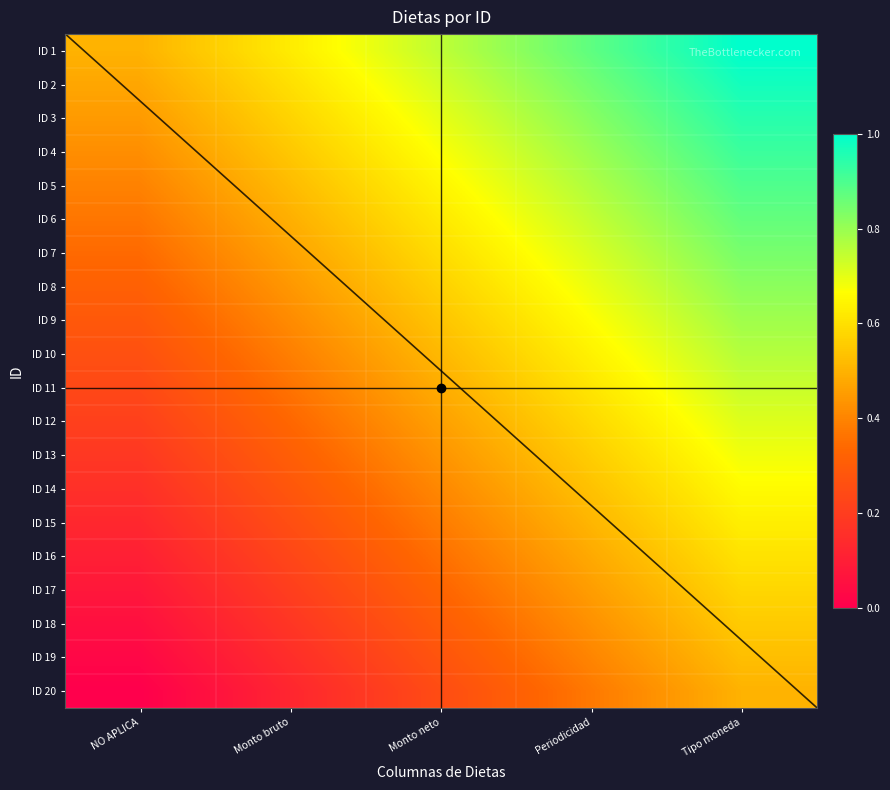

What is the difference between the maximum and second lowest values in the ID 5 series?

0.4